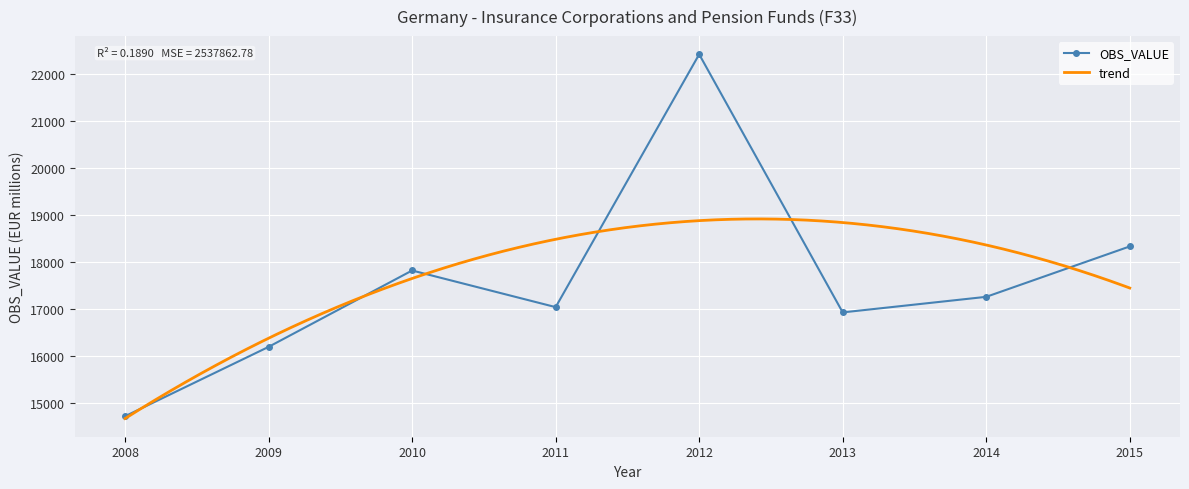

What is the maximum value shown in the chart?

22414